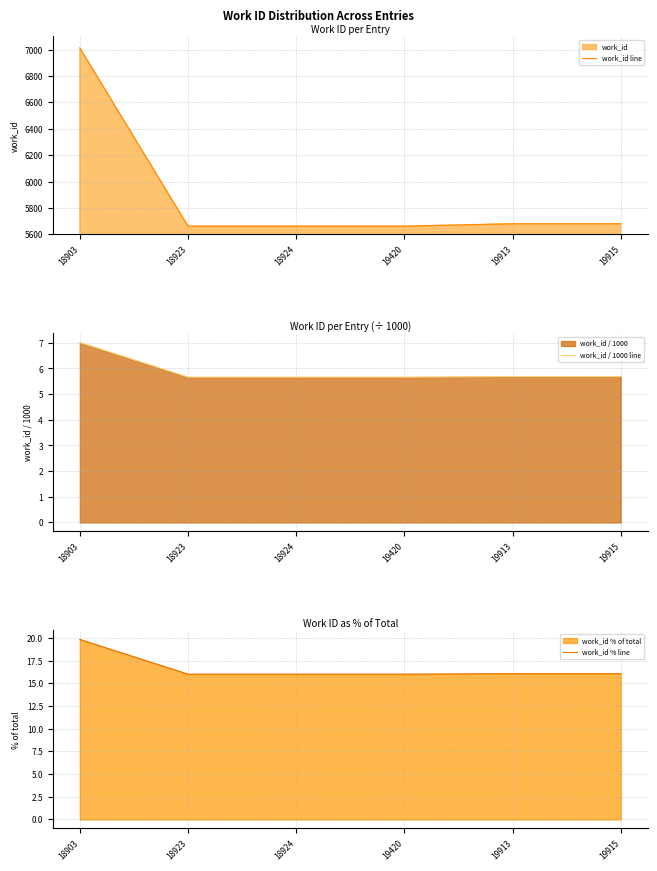

How many data points does each series have?

6